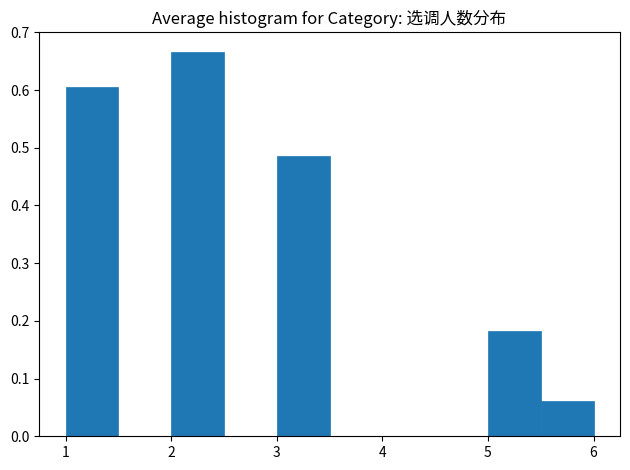

Which range on the x-axis has the tallest bar?

2.0 to 2.5